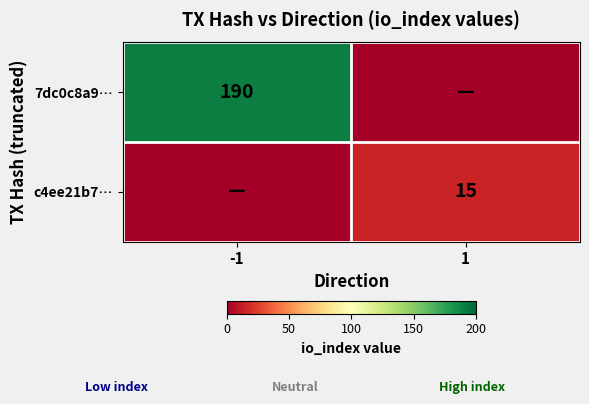

True or false: c4ee21b7… has a value of 3 at 1.

False